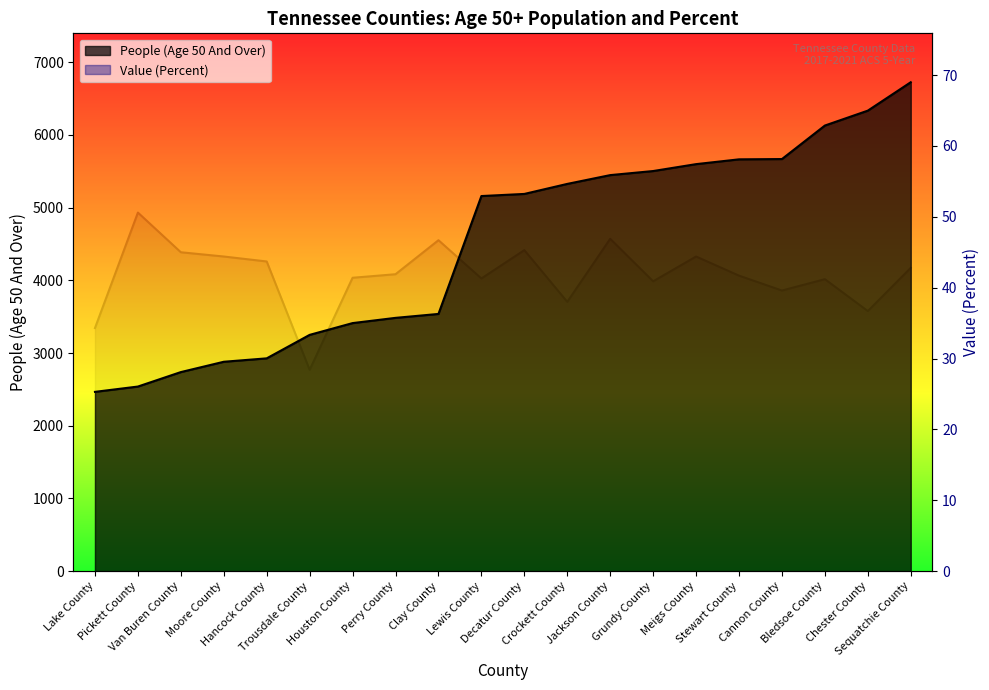

Where is Value (Percent) nearest to the value 39?

Cannon County